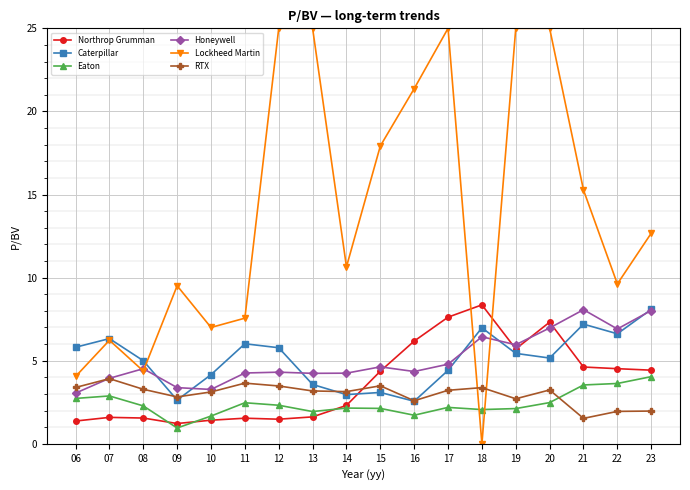

True or false: Lockheed Martin has more than 2 points higher than both neighbors.

True